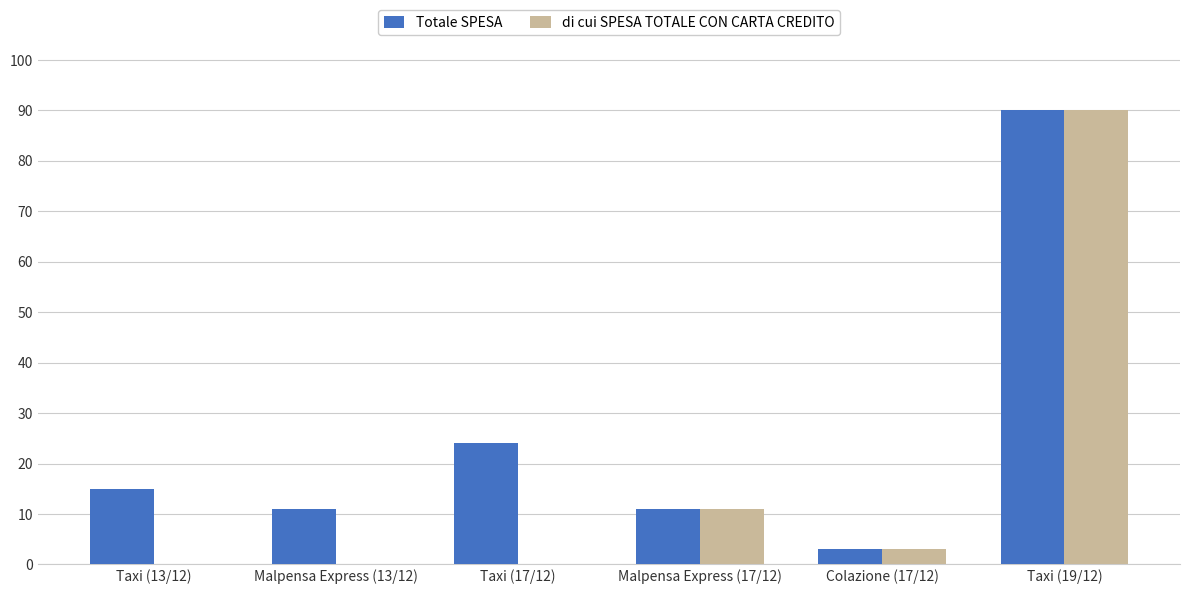

The value of Totale SPESA at Taxi (19/12) is 150.4. True or false?

False